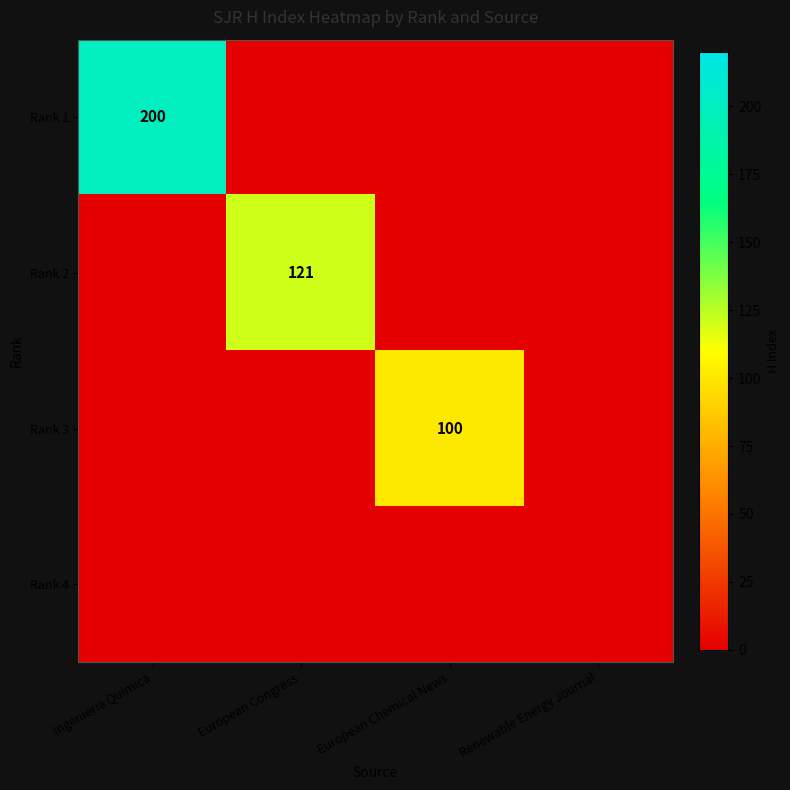

What is the spread (max minus min) of values at Ingenieria Quimica?

200